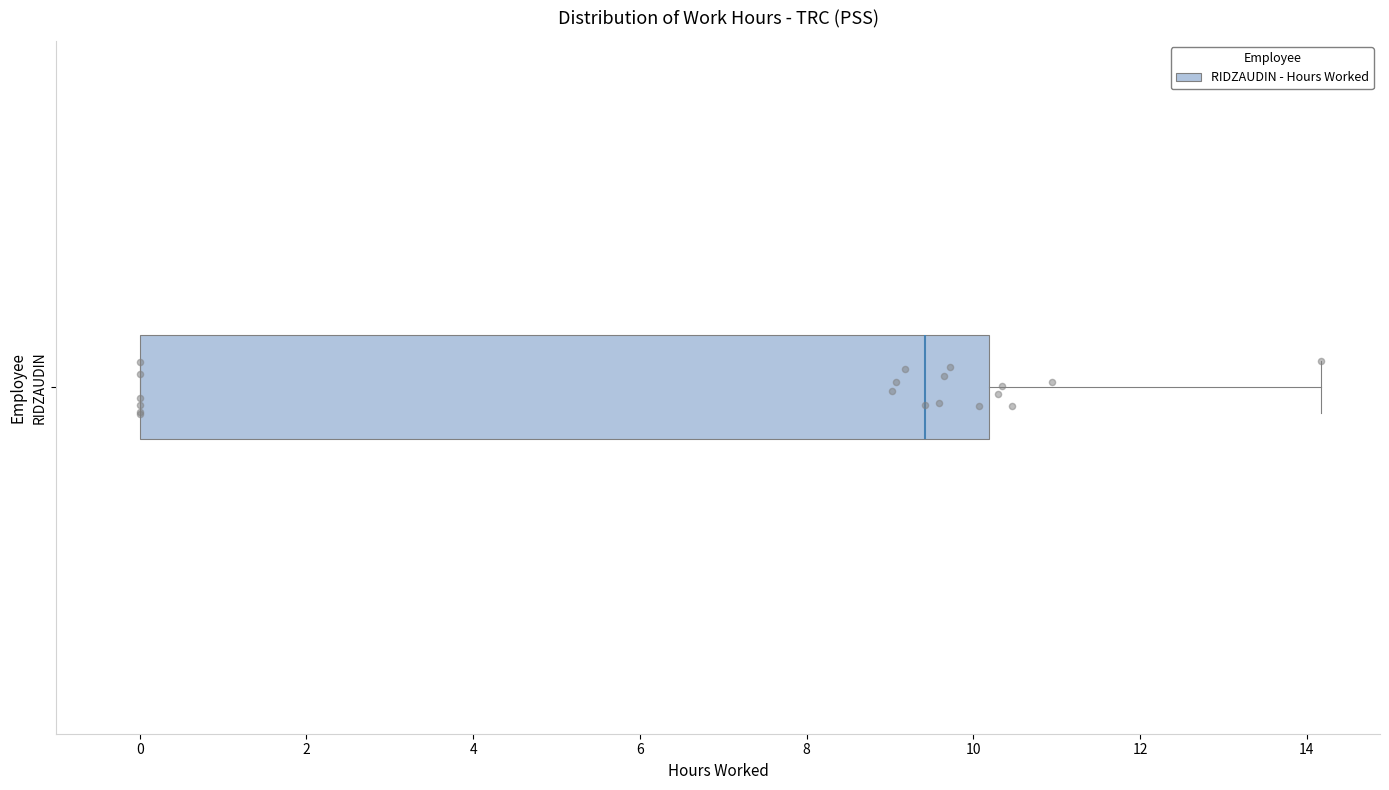

Where does the median line of the box for RIDZAUDIN sit on the x-axis? The values are not printed on the chart, so give them approximately, as read against the axis.

9.4